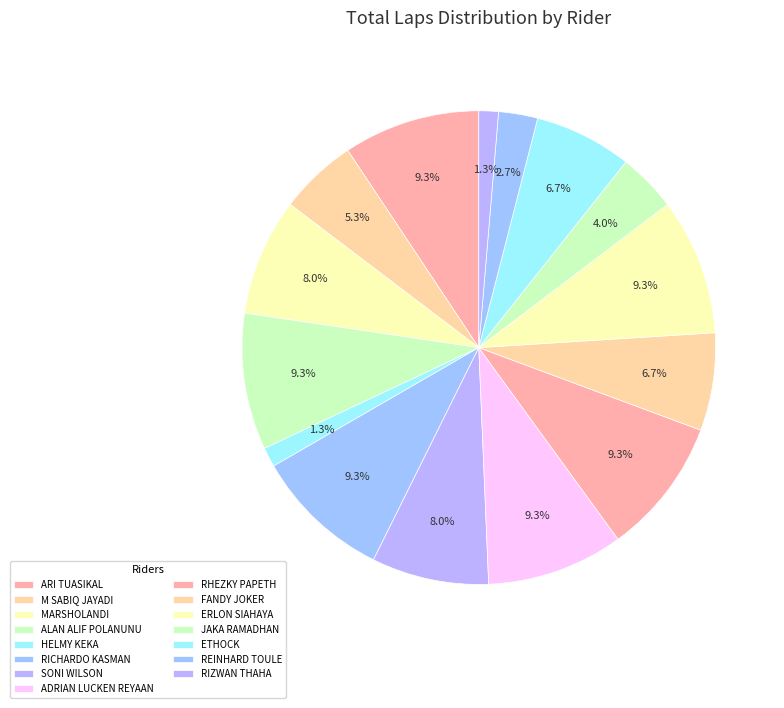

Which category has the biggest portion of the pie?

ARI TUASIKAL